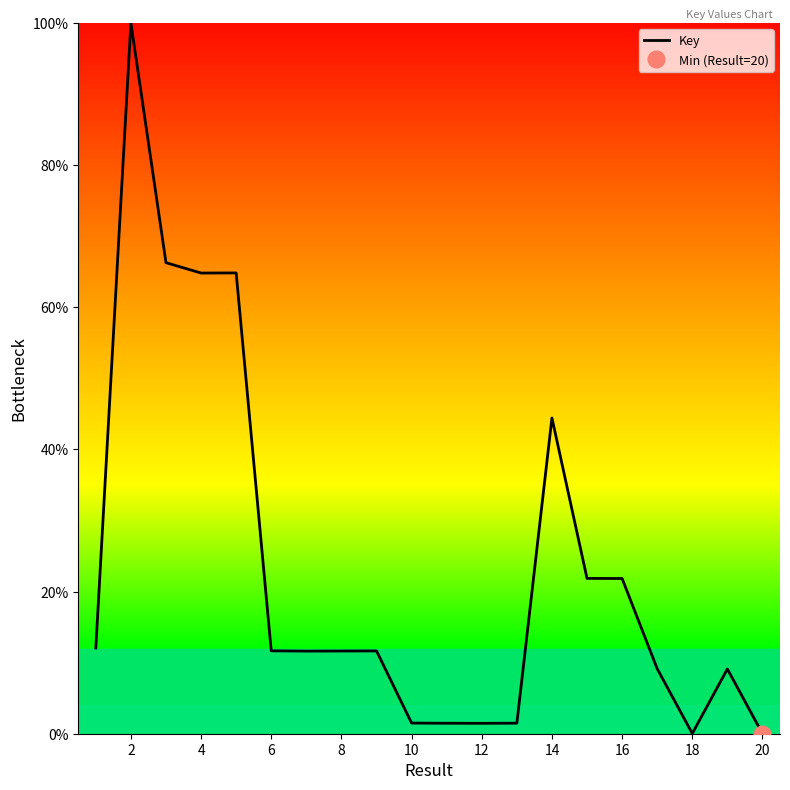

What is the maximum value shown in the chart?

100.0